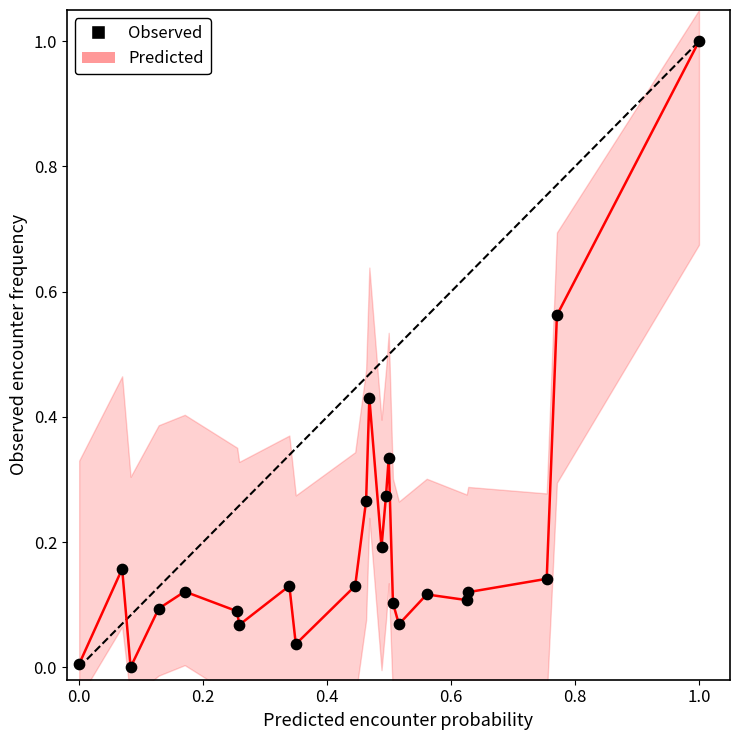

What is the range of X values (max minus min)?

1.0